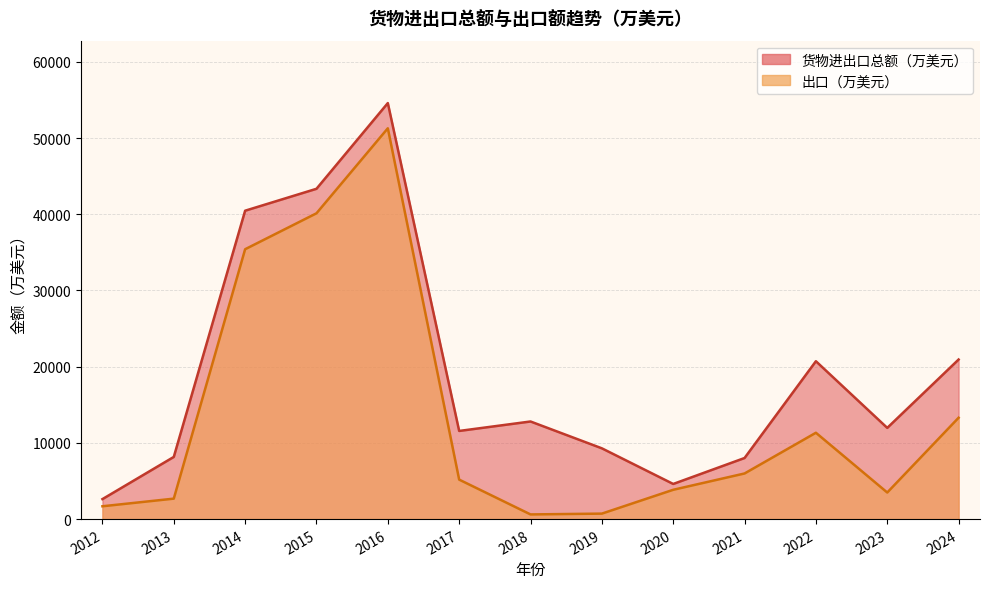

True or false: 货物进出口总额（万美元） has more than 2 interior local peaks.

True